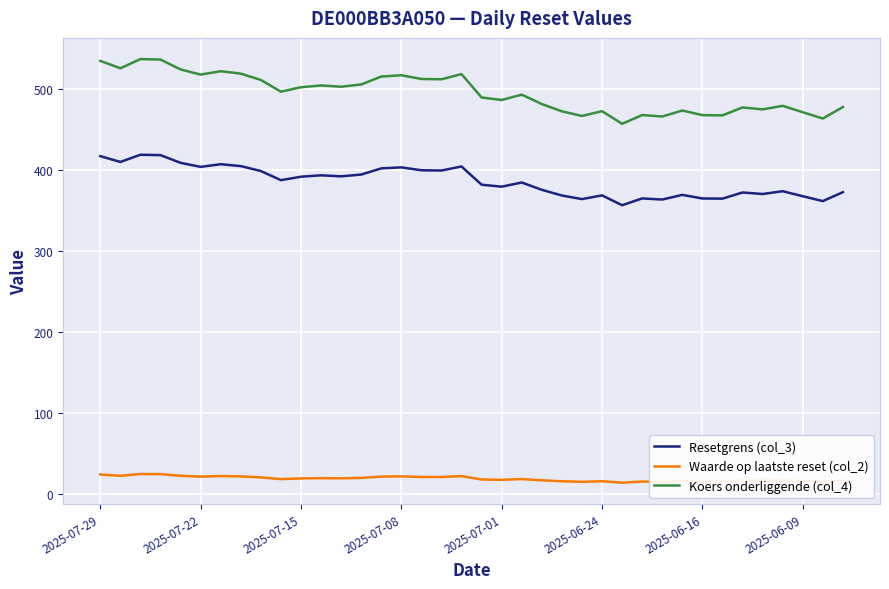

What is the smallest value displayed?

13.9